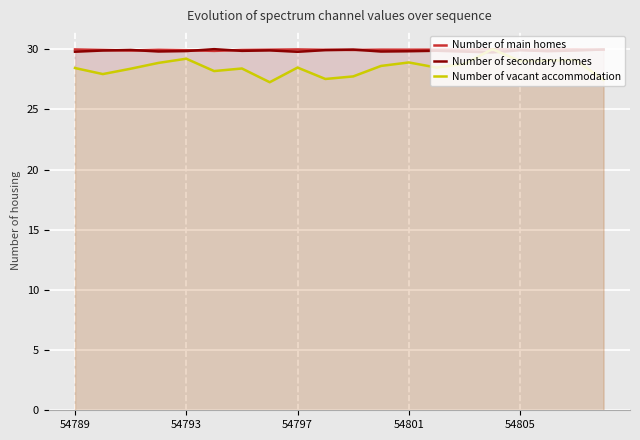

Which series has the largest range (max minus min)?

Number of vacant accommodation